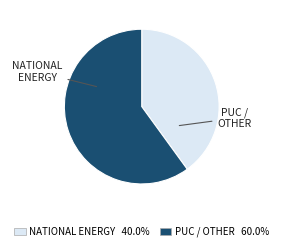

Is there any slice that represents more than half of the pie?

Yes